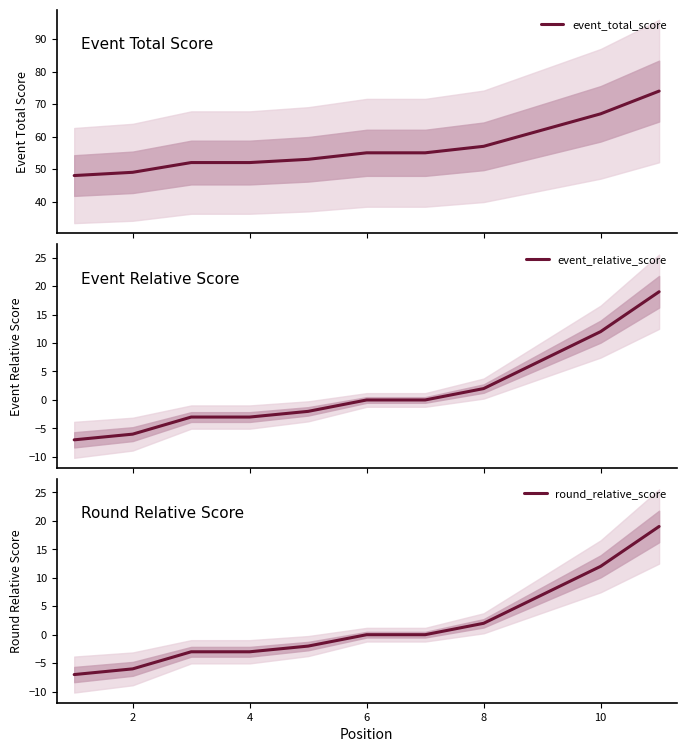

What is the smallest value displayed?

-7